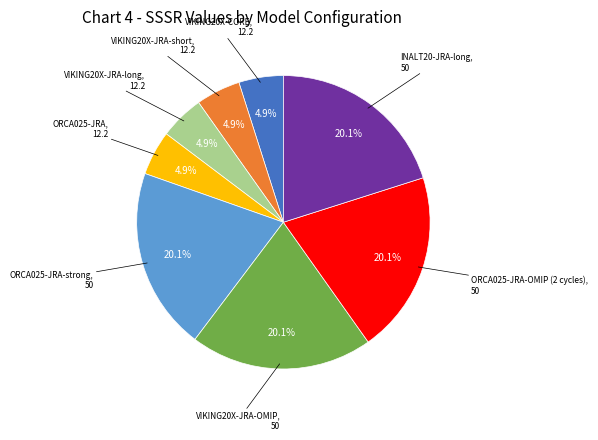

Is there a majority slice in this chart?

No